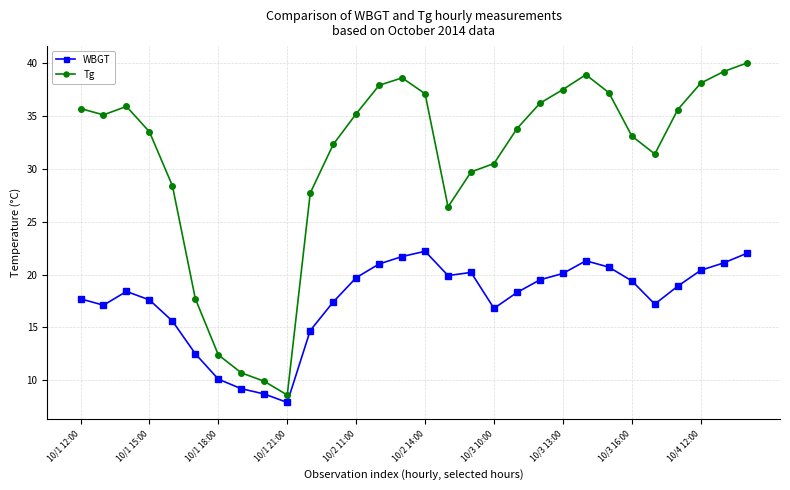

What is the maximum value for WBGT?

22.2